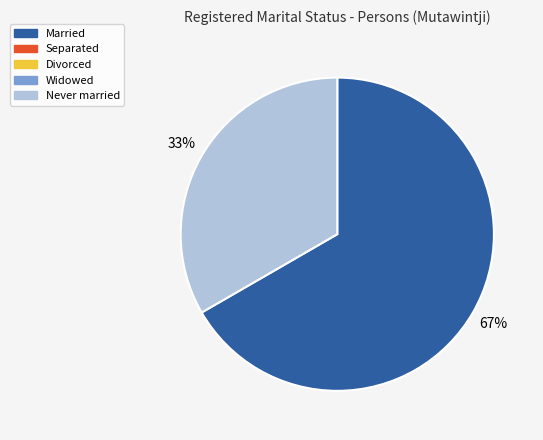

Does any single category account for the majority?

Yes